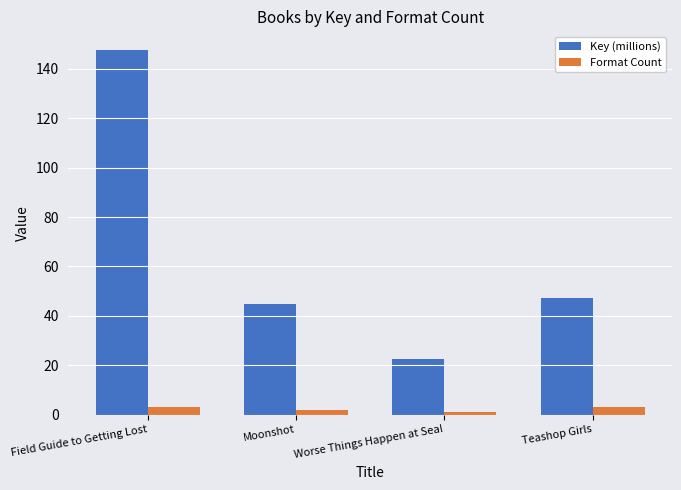

What is the label of the 1st bar from the left?

Field Guide to Getting Lost